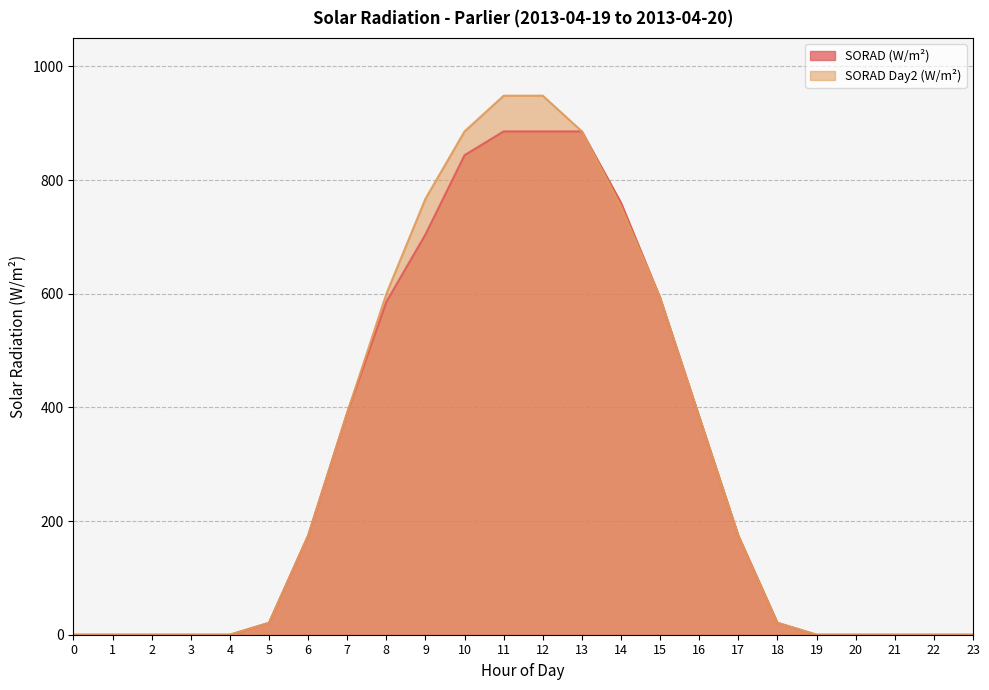

Is the value of SORAD (W/m²) at 16 greater than the value of SORAD Day2 (W/m²) at 13?

No